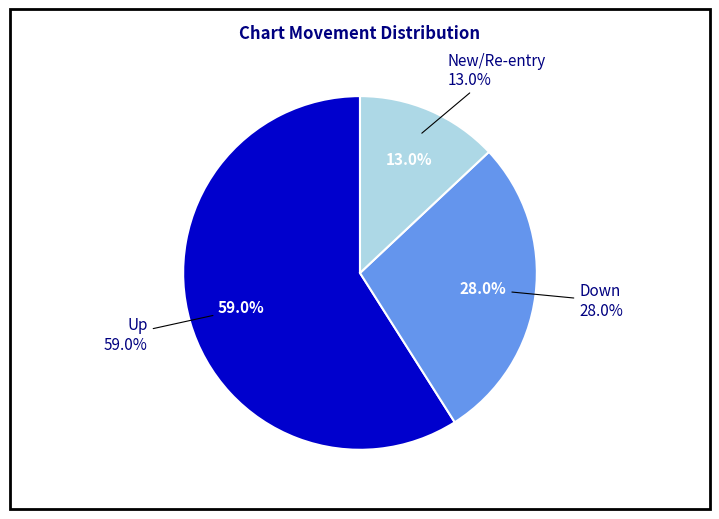

Combined, do - and down account for over 50%?

No